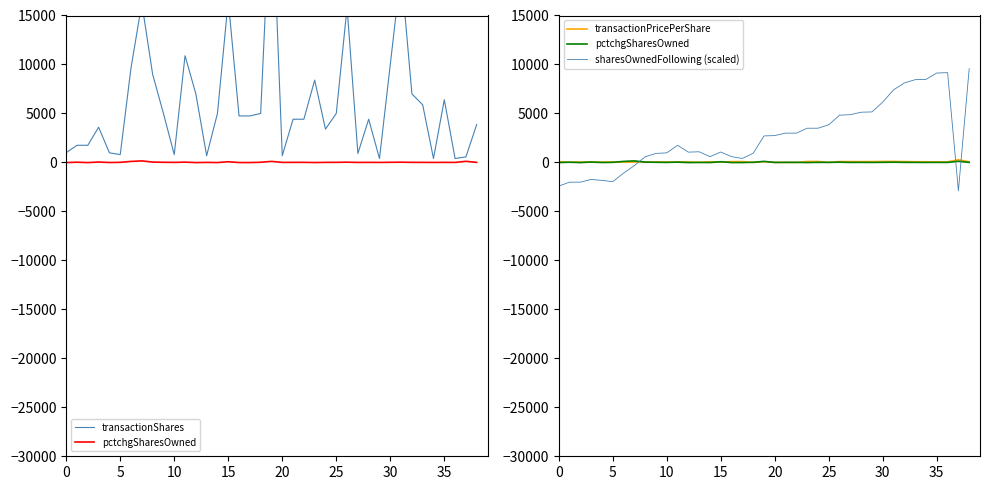

Reading left to right, transcribe all the data shown in this chart.

transactionShares: 1000.0	1750.0	1750.0	3600.0	980.0	800.0	9676.0	16250.0	9000.0	5000.0	800.0	10892.0	7000.0	686.0	5000.0	16538.0	4745.0	4745.0	5000.0	29048.0	686.0	4410.0	4410.0	8400.0	3400.0	5000.0	15835.0	914.0	4411.0	400.0	10000.0	19623.0	7000.0	5880.0	400.0	6400.0	400.0	562.0	3869.0
pctchgSharesOwned: -15.0	22.0	-15.0	40.0	-8.0	8.0	103.0	155.0	34.0	15.0	2.0	30.0	-15.0	2.0	-12.0	69.0	-12.0	-12.0	15.0	104.0	1.0	8.0	8.0	-11.0	6.0	8.0	25.0	1.0	6.0	0.0	12.0	23.0	7.0	5.0	0.0	6.0	0.0	111.0	3.0
transactionPricePerShare: 79.7	18.9	41.8	23.0	38.5	37.9	38.3	35.9	40.1	48.1	49.3	52.3	53.1	0.0	66.1	38.8	79.8	79.8	0.0	72.2	0.0	0.0	0.0	94.2	95.5	0.0	88.0	85.4	81.4	84.9	93.9	97.1	85.9	66.3	66.5	54.4	56.3	266.6	64.6
sharesOwnedFollowing (scaled): -2417.3	-2015.6	-2015.6	-1735.9	-1833.9	-1963.1	-1096.2	-323.8	576.2	919.6	976.4	1749.9	1049.9	1087.8	588.2	1063.1	588.6	404.5	935.1	2703.6	2742.0	2989.0	2989.4	3492.4	3492.4	3842.0	4824.1	4876.4	5126.6	5156.1	6160.6	7414.5	8115.1	8449.2	8479.0	9126.7	9168.4	-2893.2	9568.5